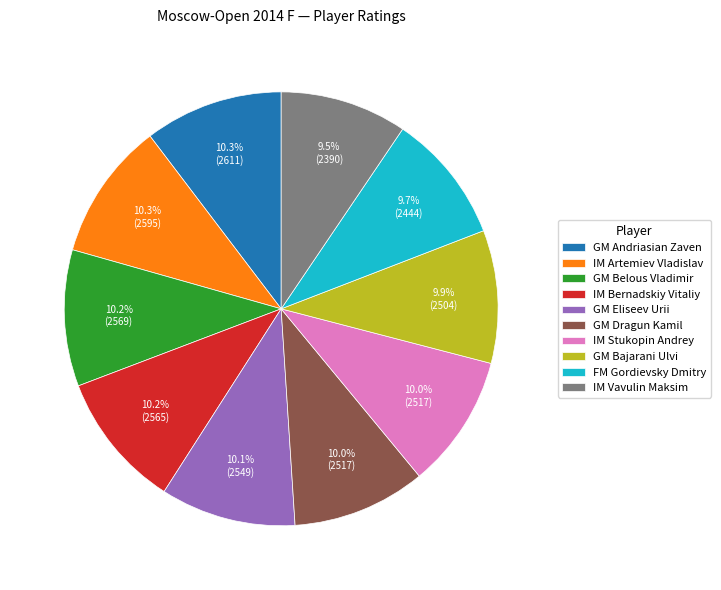

To the nearest percent, what percentage of the pie is GM Andriasian Zaven?

10%